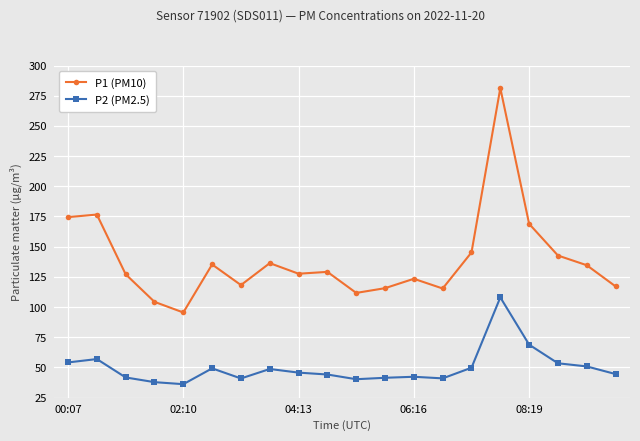

Rank the series by their average value, from lowest to highest.

P2 (PM2.5), P1 (PM10)